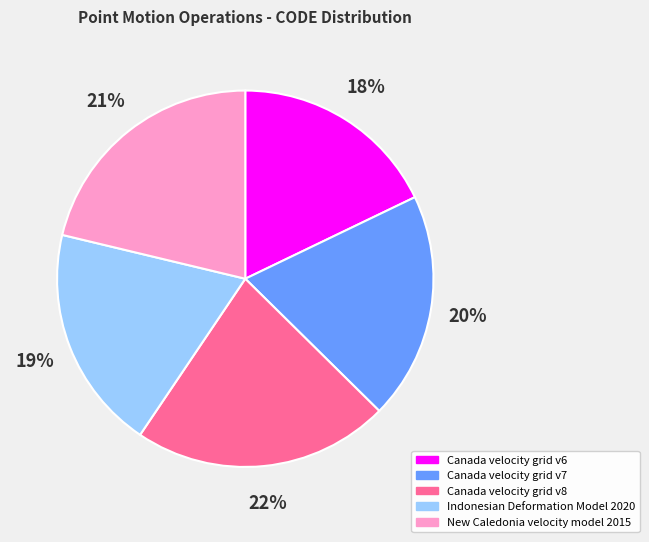

Between Canada velocity grid v6 and Canada velocity grid v7, which is larger?

Canada velocity grid v7